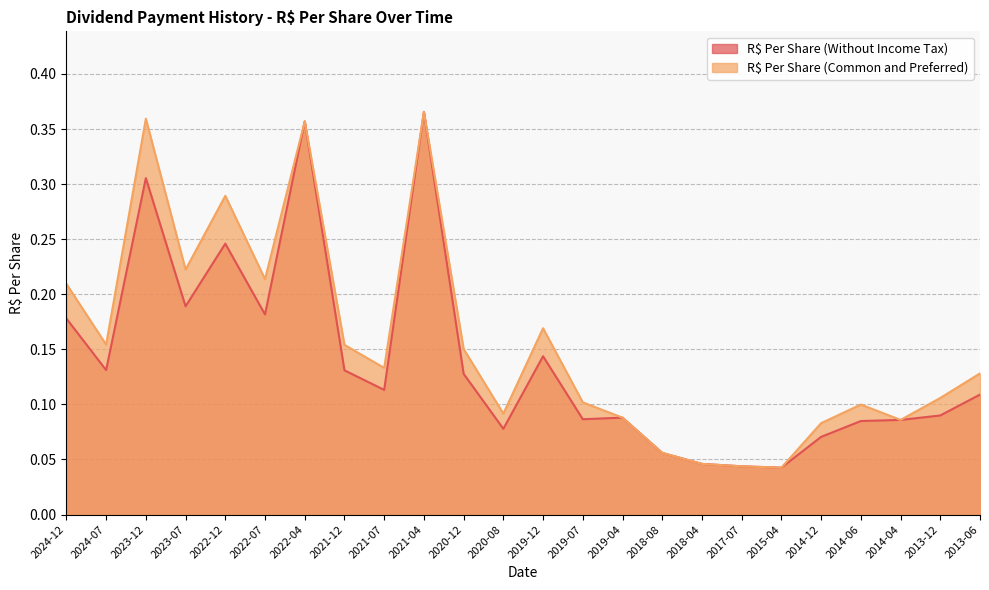

What is the sum of the R$ Per Share (Without Income Tax) values at 2021-07 and 2022-07?

0.3